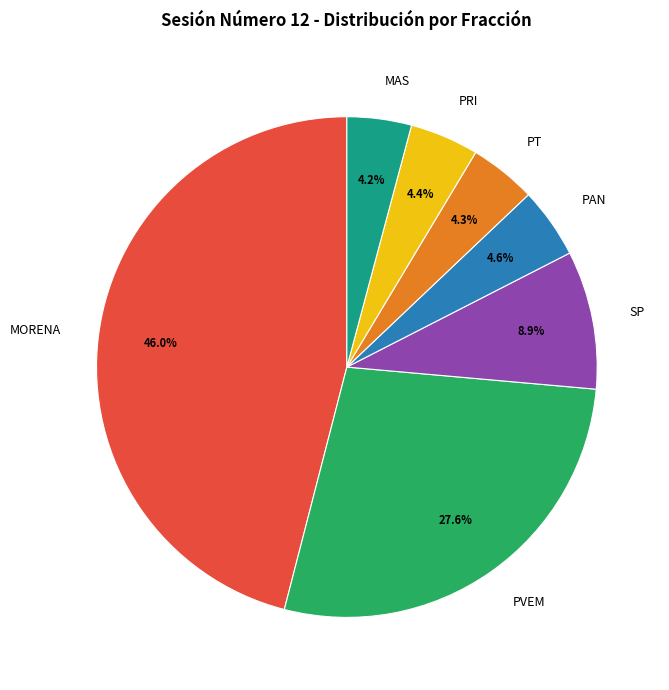

What is the ratio of the value at PVEM to the value at PT?

6.4